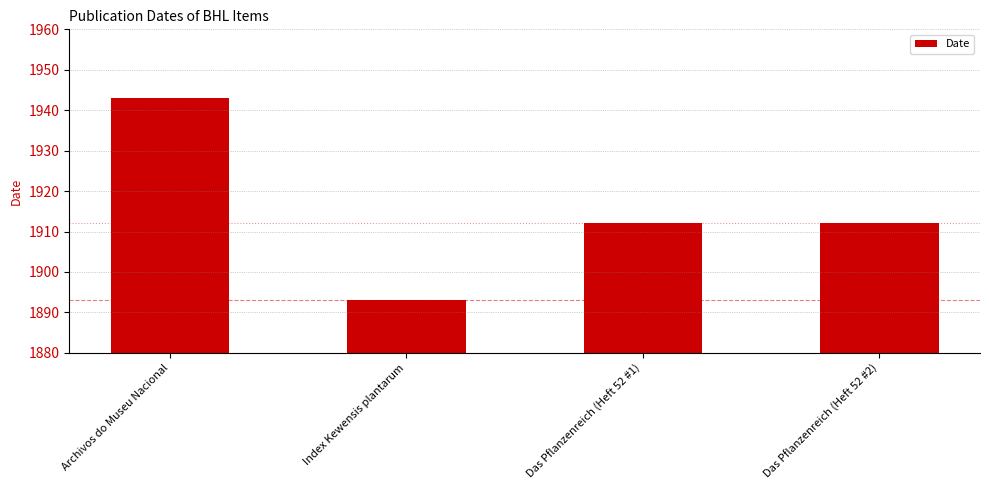

How many bars are there in total?

4